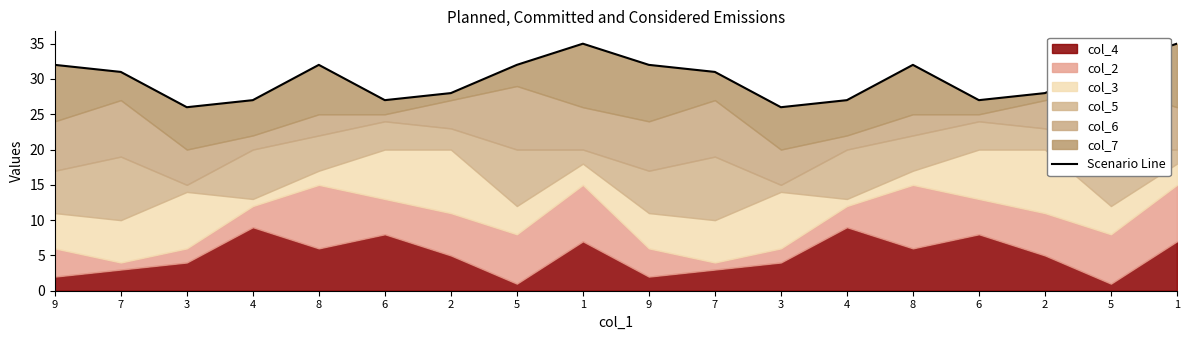

The chart shows a value of 27 at 6. True or false?

True